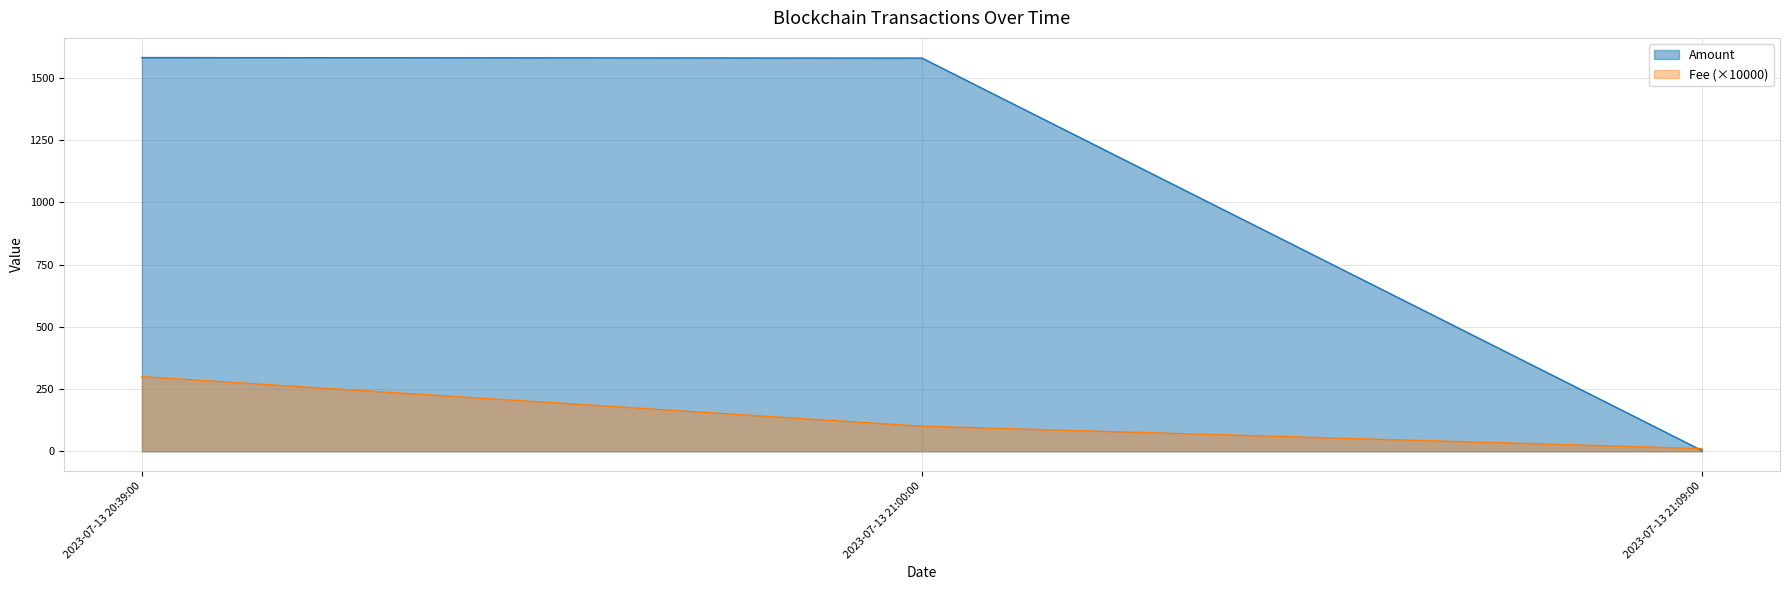

Reading left to right, list all the values displayed in this chart.

Amount: 1582.0	1580.0	3.0
Fee: 300.0	101.0	11.0